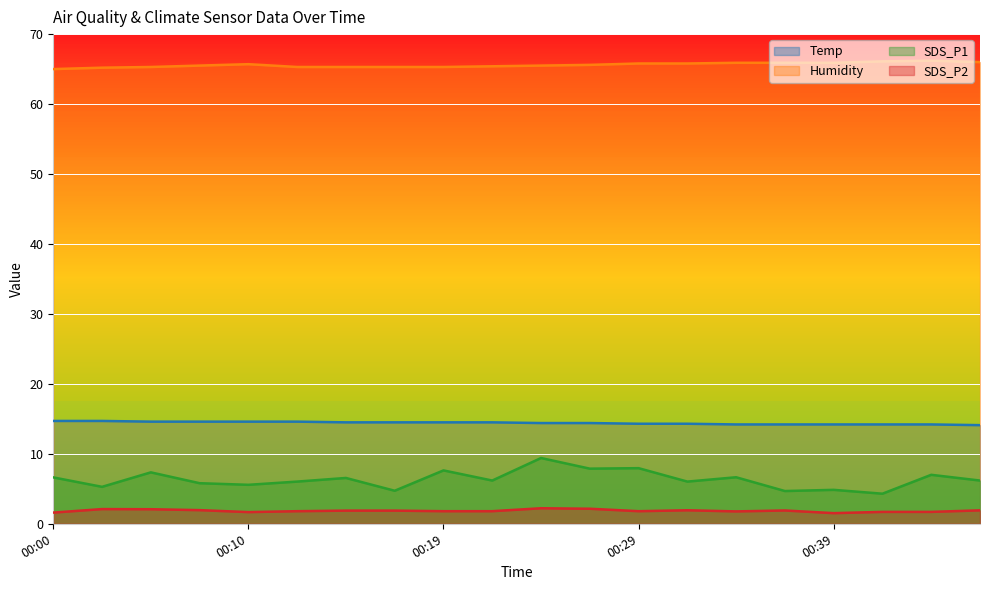

Where is the first local minimum for SDS_P1?

00:02